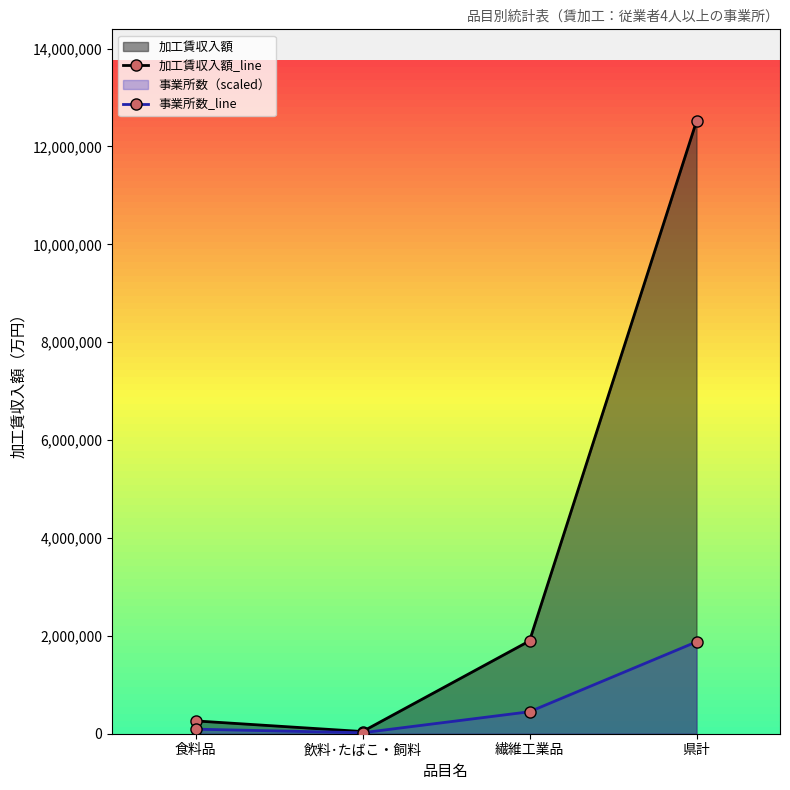

Which series has the largest range (max minus min)?

加工賃収入額_line